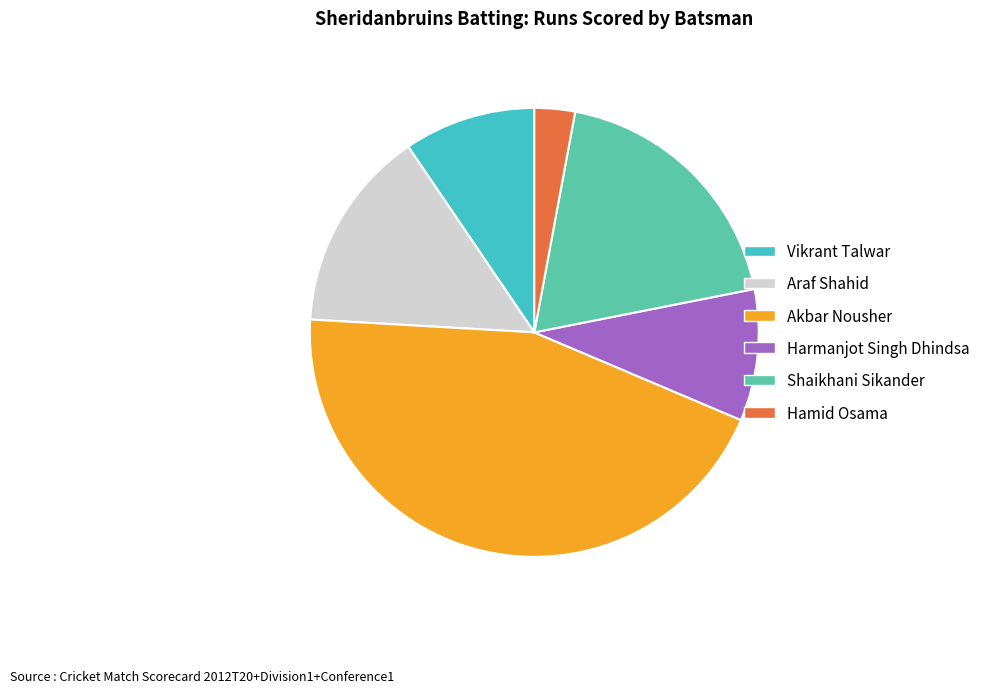

How many slices are in this pie chart?

6